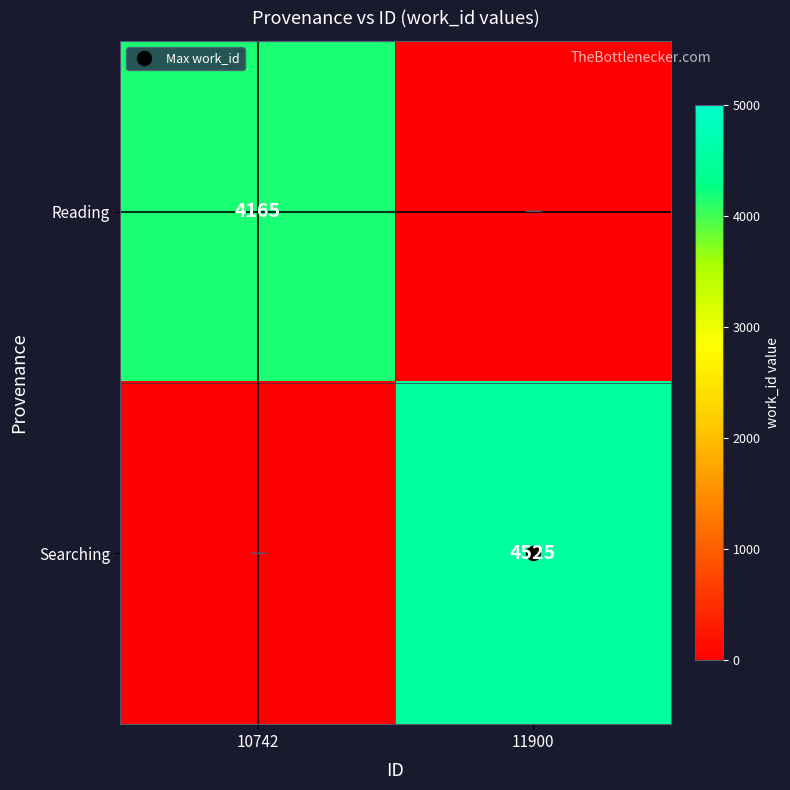

Which series has the largest range (max minus min)?

Searching